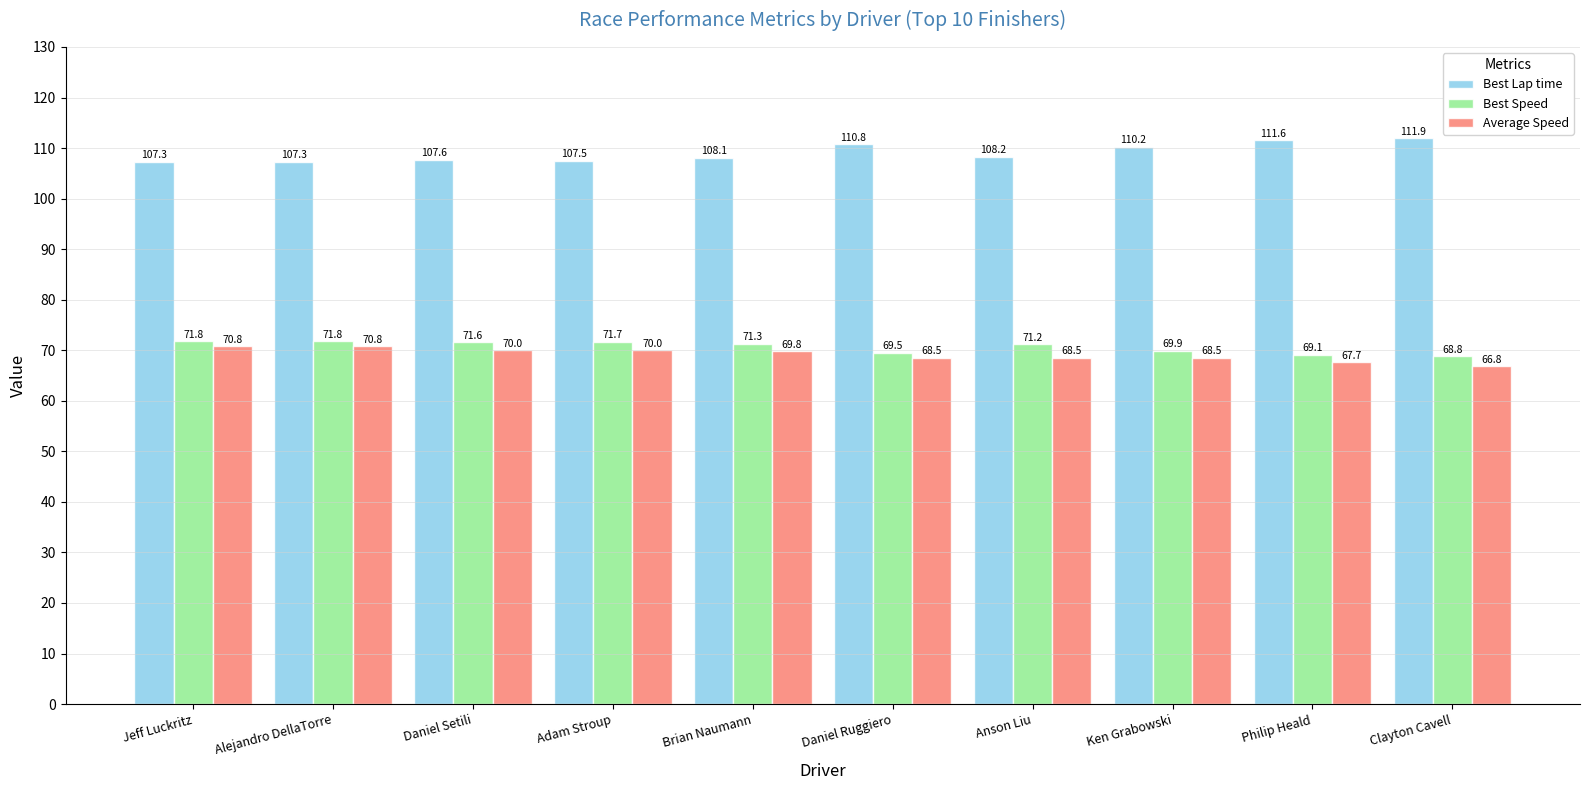

Is the value of Best Speed at Anson Liu greater than the value of Best Lap time at Adam Stroup?

No